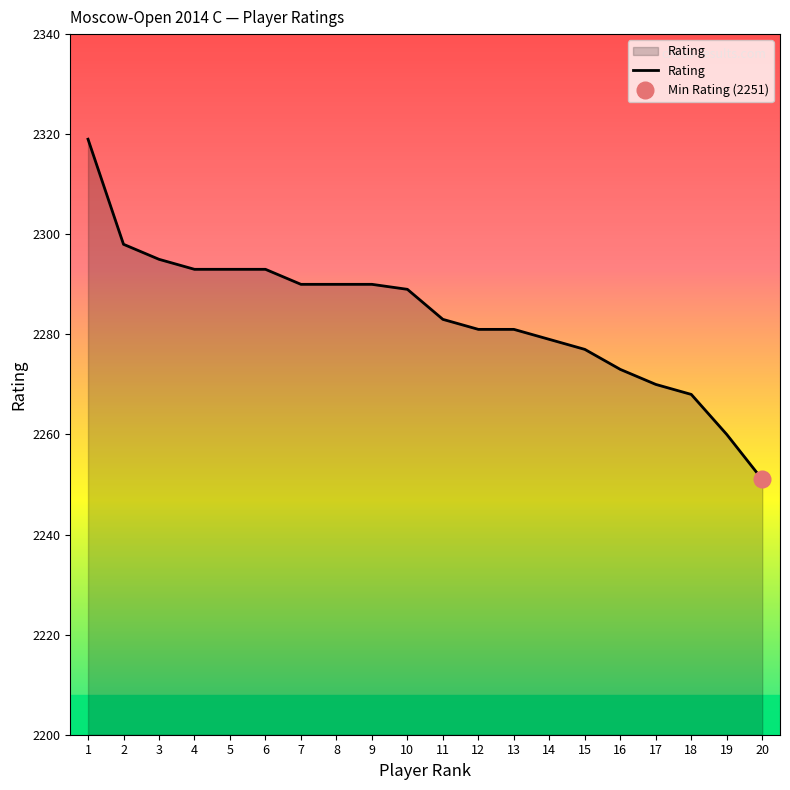

At which label does the data first exceed 2289?

1